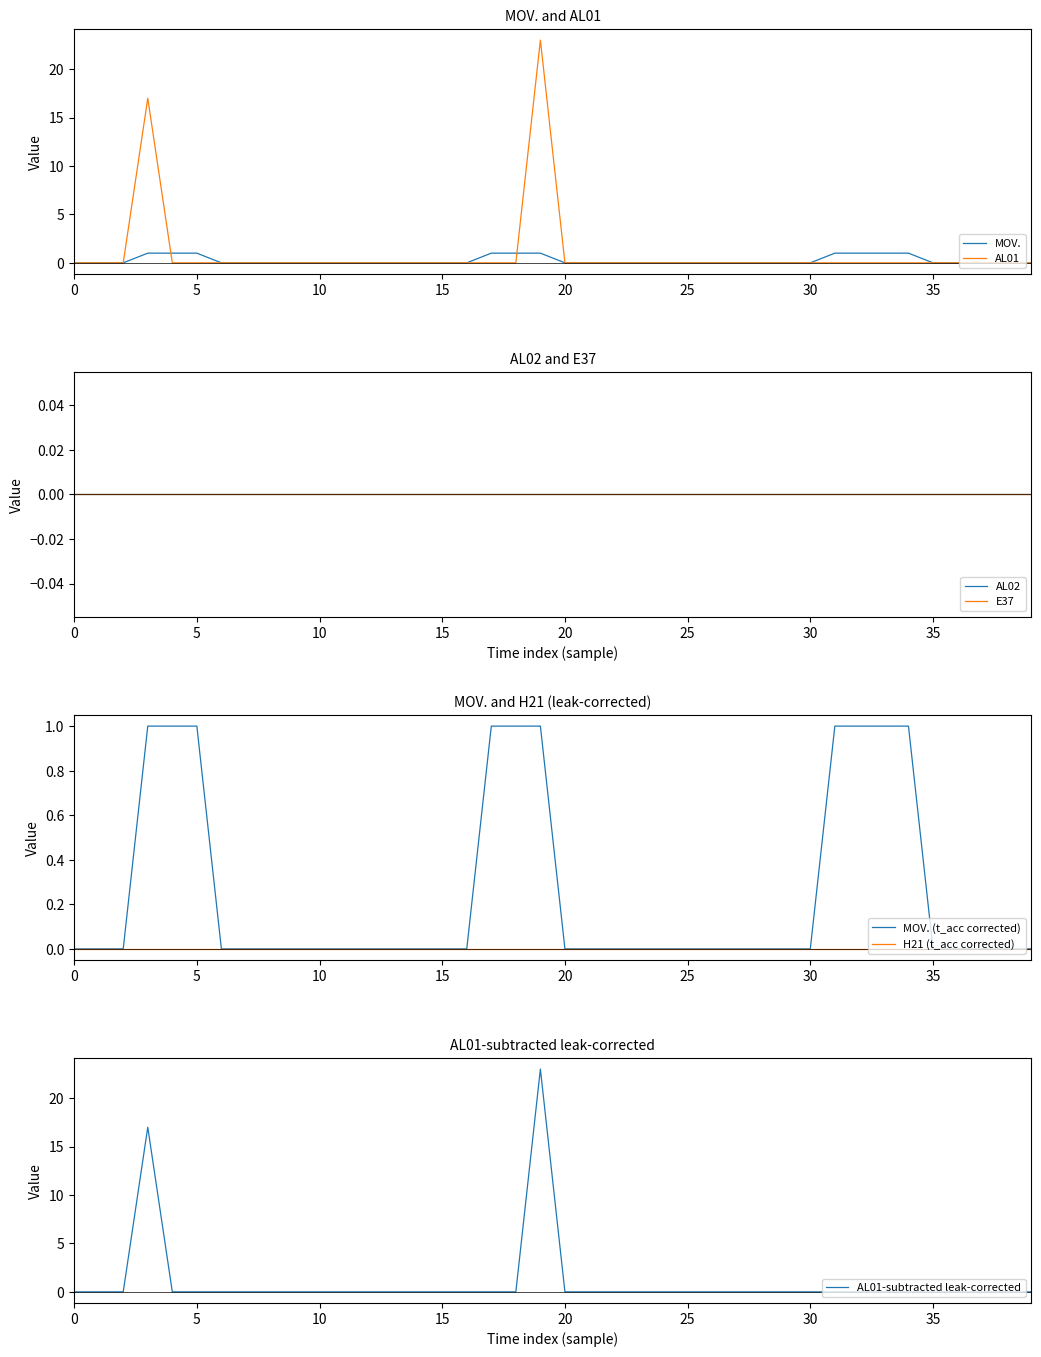

Which series has the widest spread of values?

AL01